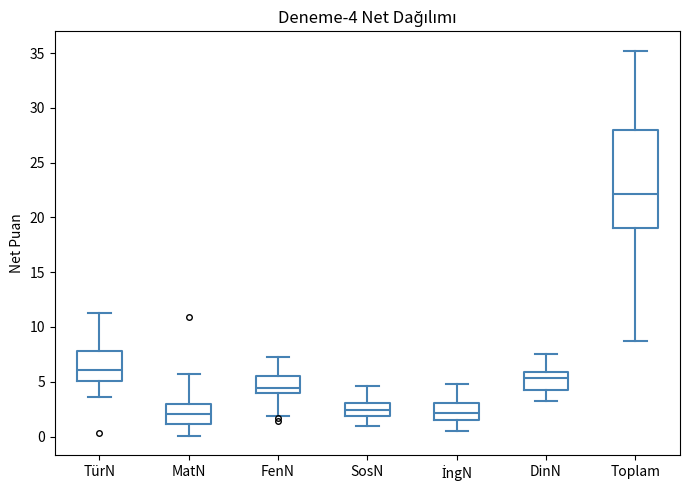

Comparing the boxes themselves (not the whiskers), which one is the tallest?

Toplam